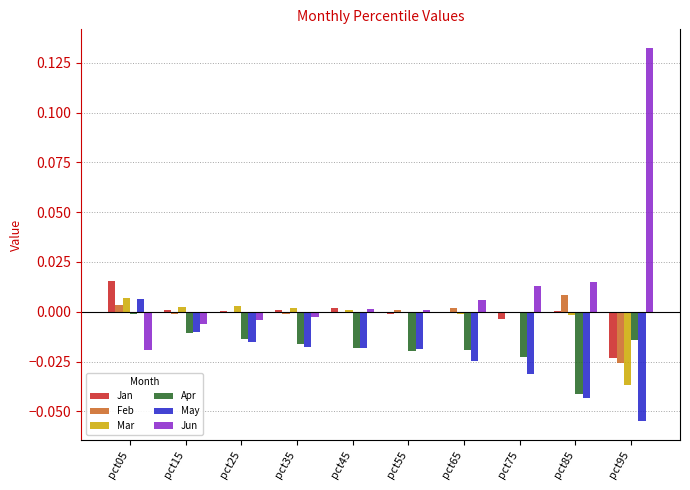

How many May values are between 0 and 1?

1